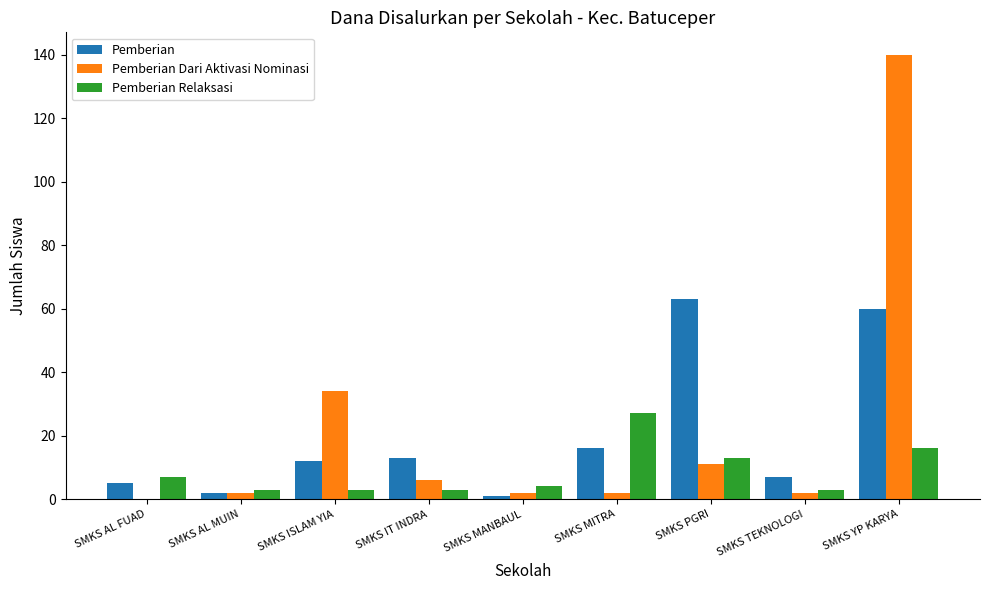

Which label corresponds to the largest value in the chart?

SMKS YP KARYA